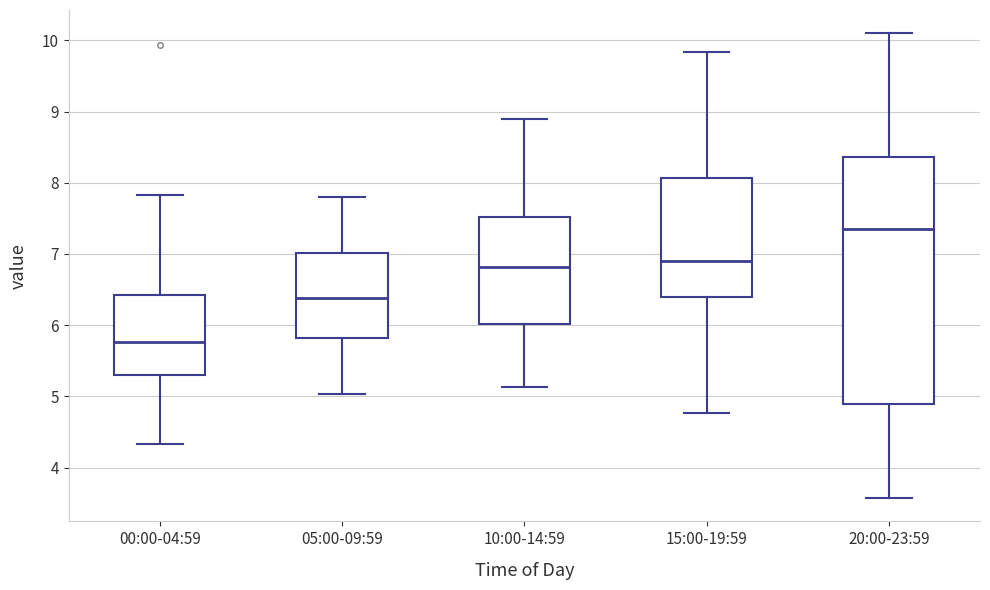

Which box is the tallest, from its lower edge to its upper edge?

20:00-23:59